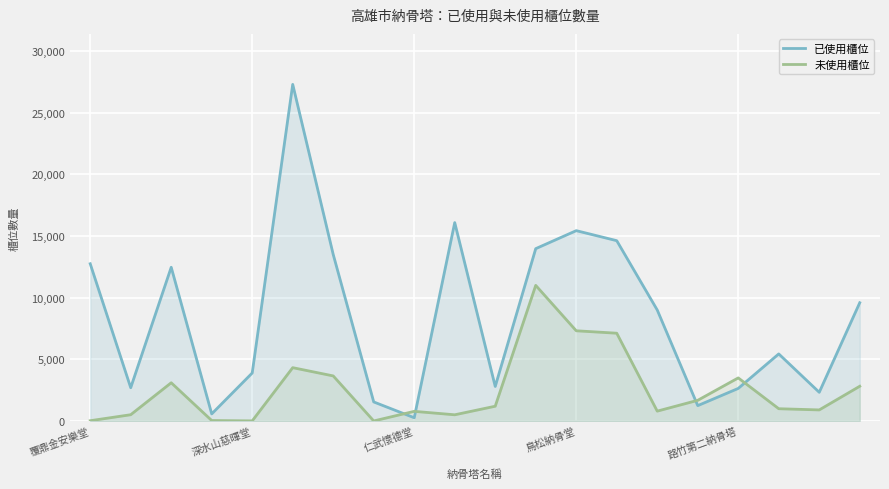

List the series in order of their peak value, lowest first.

未使用櫃位, 已使用櫃位